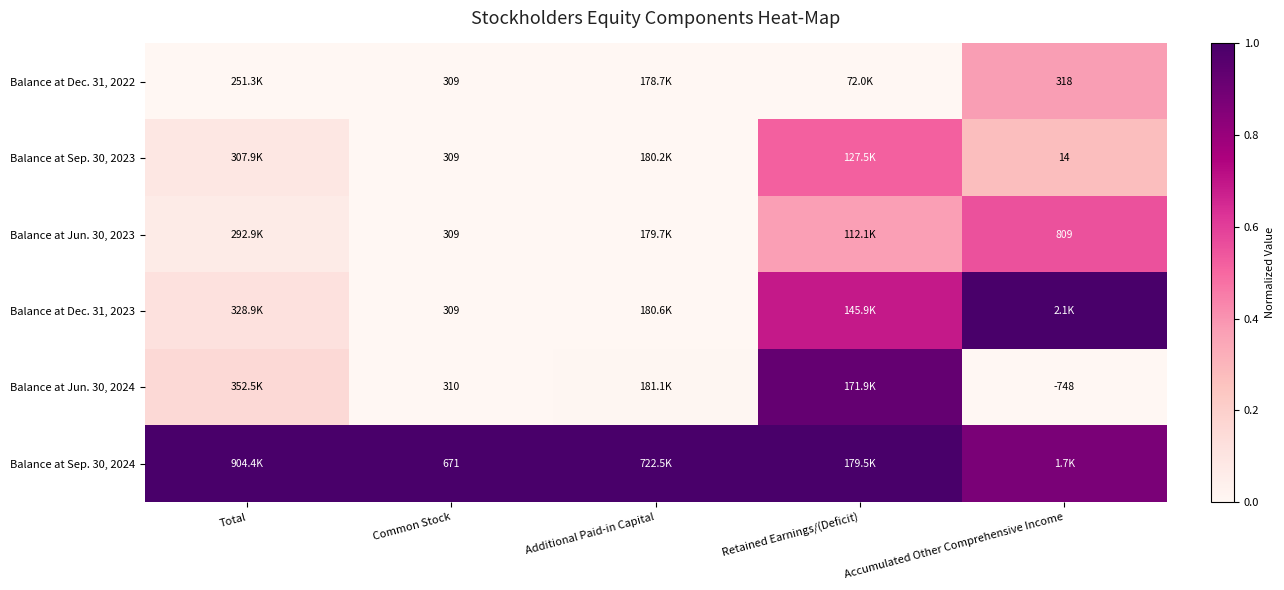

Is the value of Balance at Sep. 30, 2024 at Common Stock greater than the value of Balance at Dec. 31, 2022 at Common Stock?

Yes